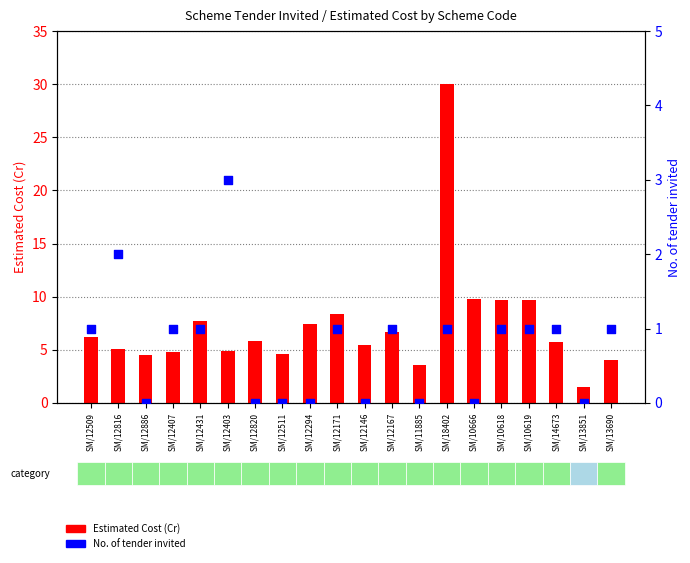

At which category is the sum across all series the highest?

SM/18402